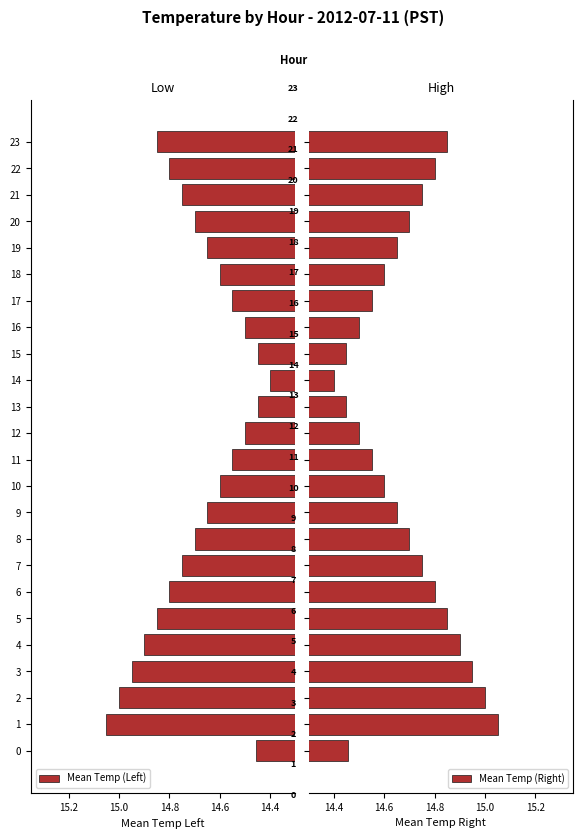

What is the minimum value shown in the chart?

14.4